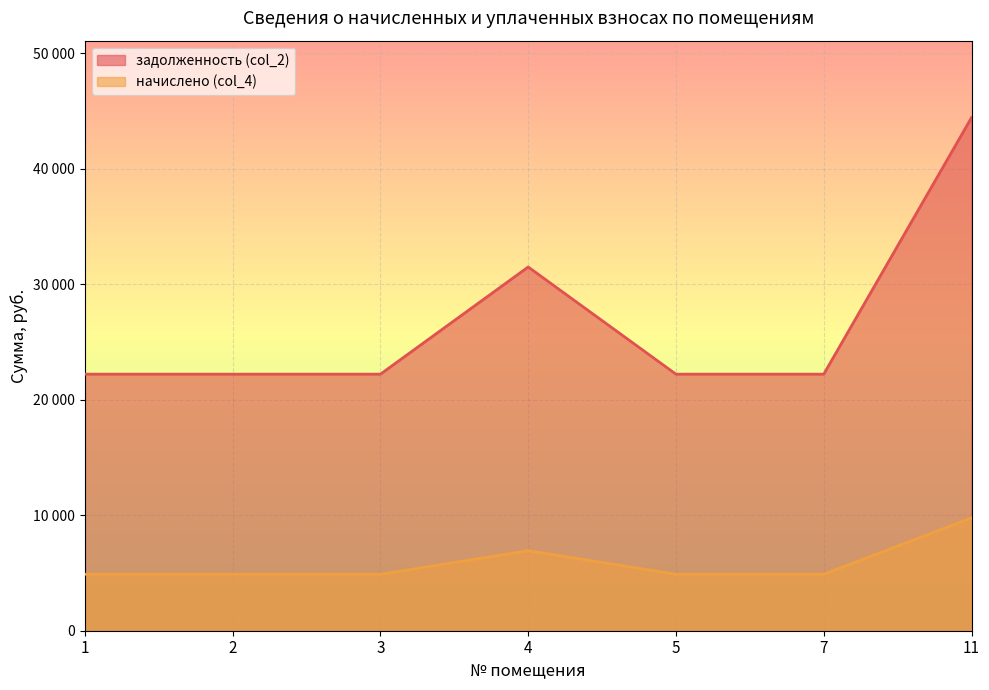

How many interior local peaks does the задолженность (col_2) series have?

1